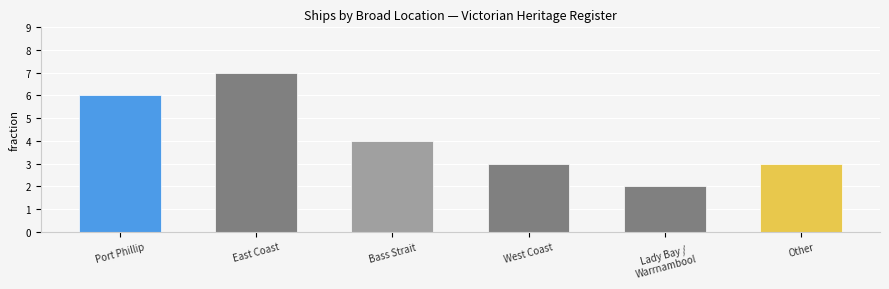

How many series are shown in this chart?

1